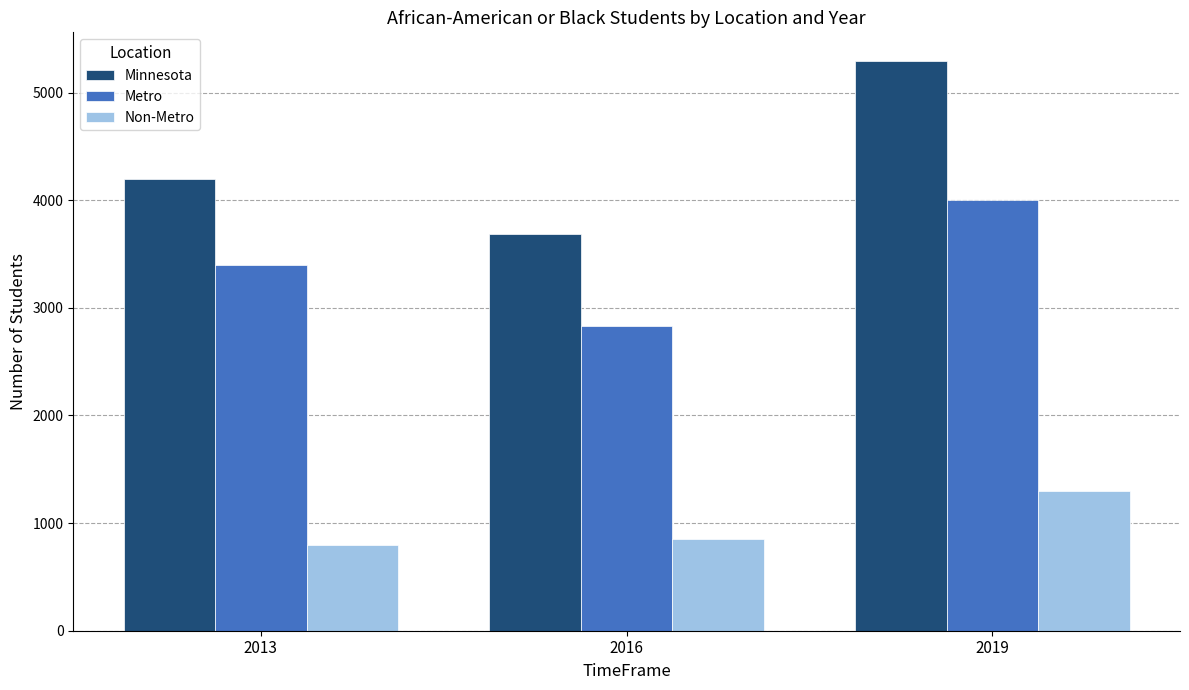

Which series has the largest total across all categories?

Minnesota